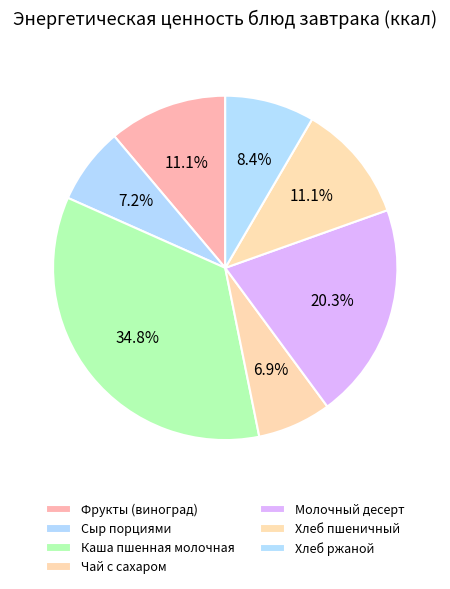

How many slices are in this pie chart?

7